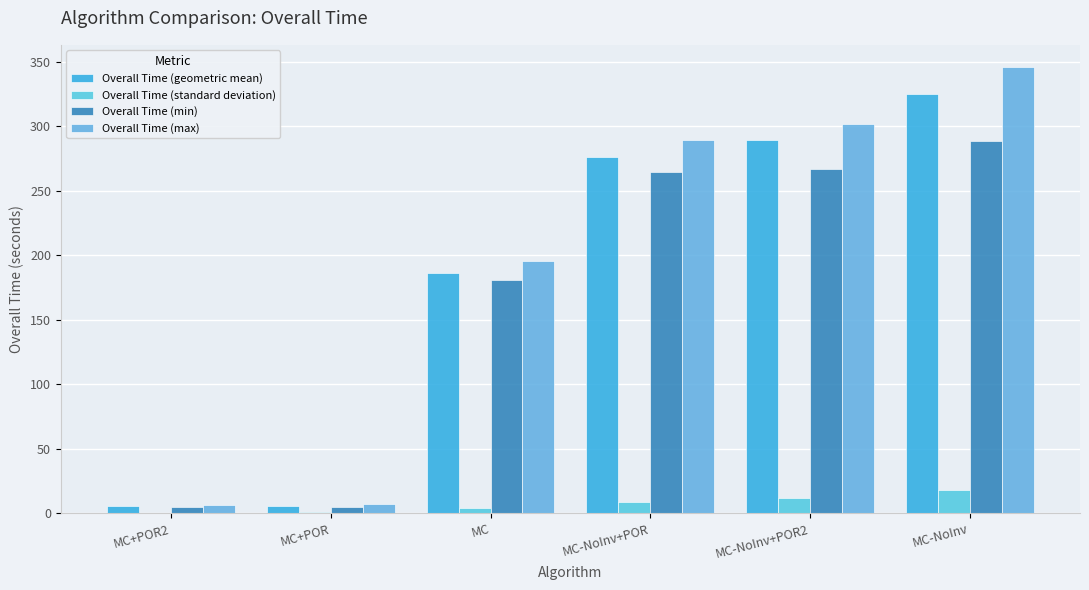

How many groups of bars are there?

6